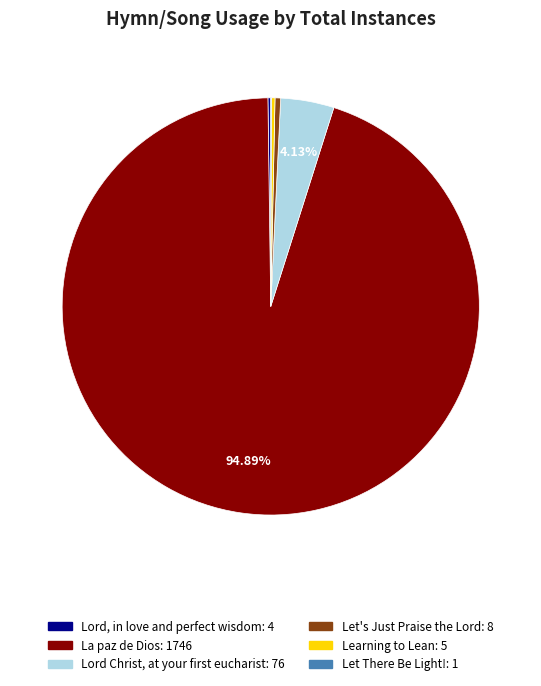

Is it true that Let's Just Praise the Lord is 14% of the pie?

False